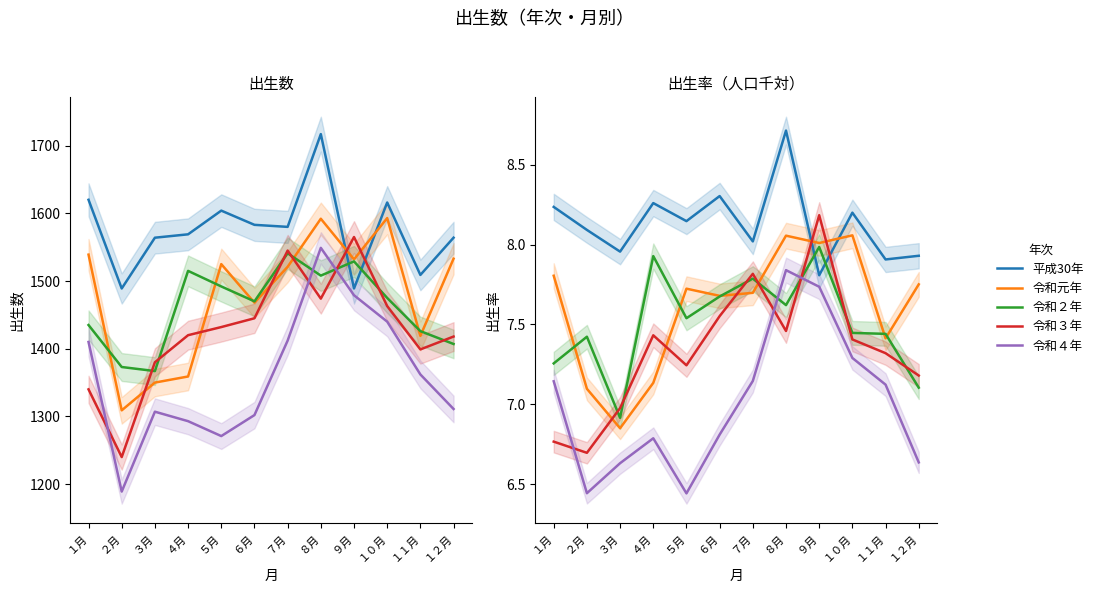

What is the average value of the 令和３年 series?

7.3